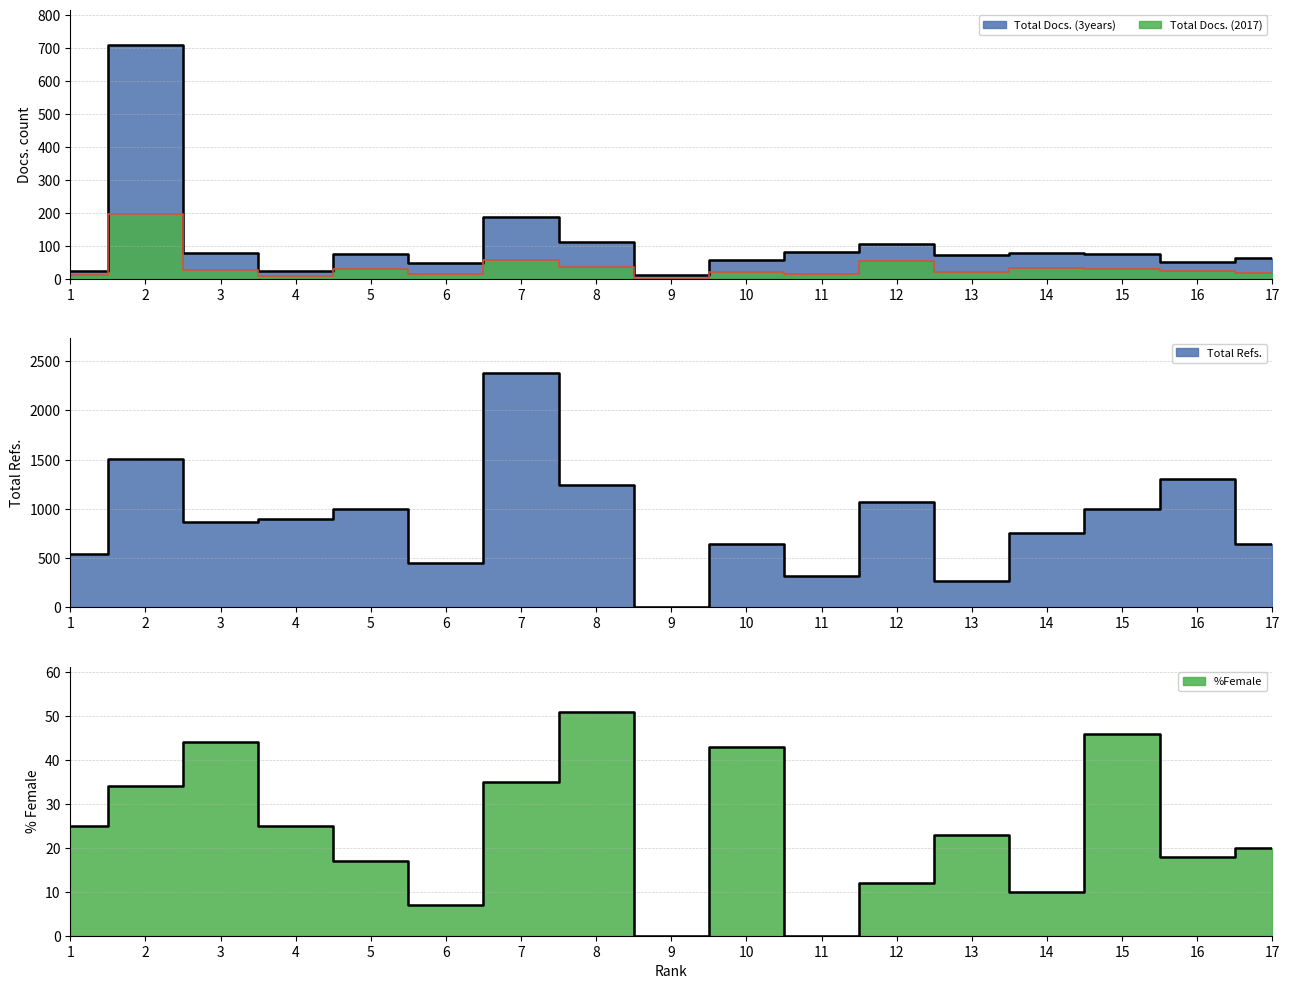

How many values in the Total Docs. (2017) series exceed 24?

8